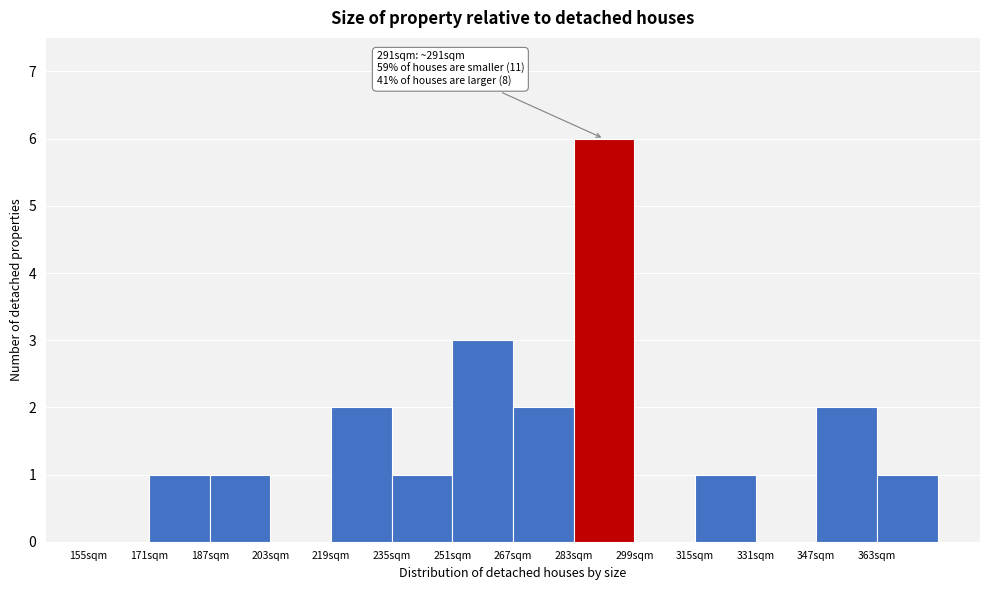

Over which range of the x-axis is the bar tallest?

283 to 299